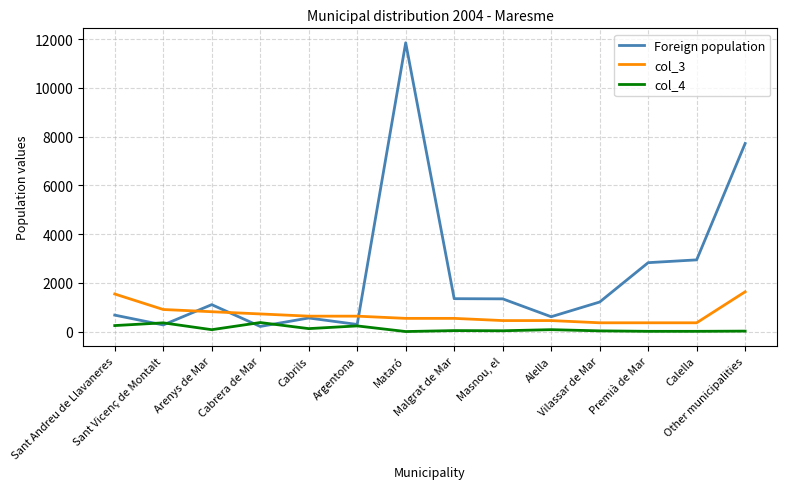

What is the total value across all series at Alella?

1150